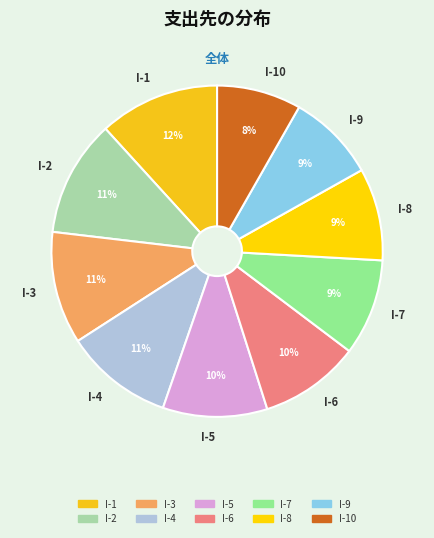

Does I-10 represent more than half of the total?

No